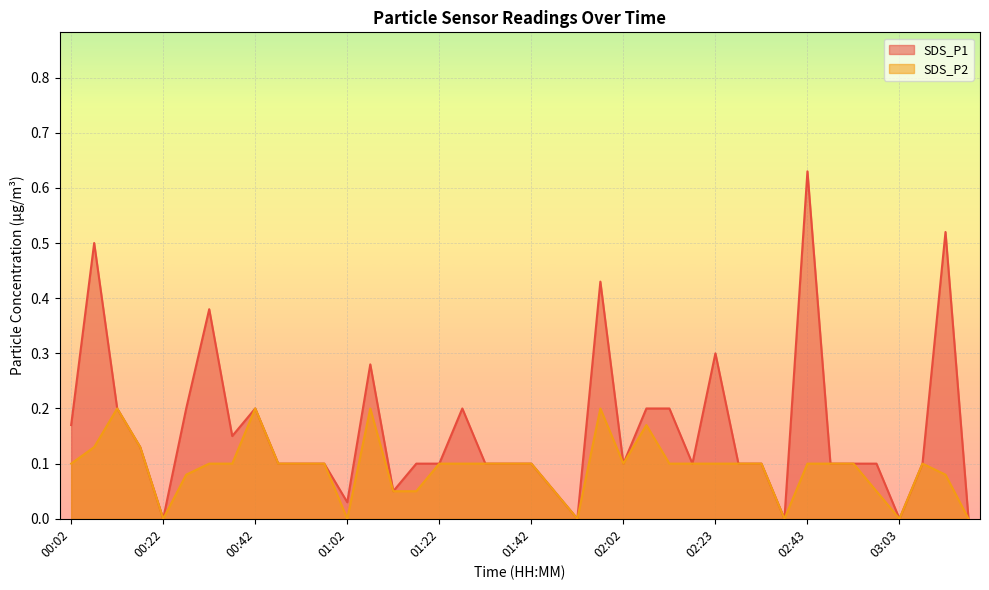

Which series changed the most between 02:38 and 03:13?

SDS_P1